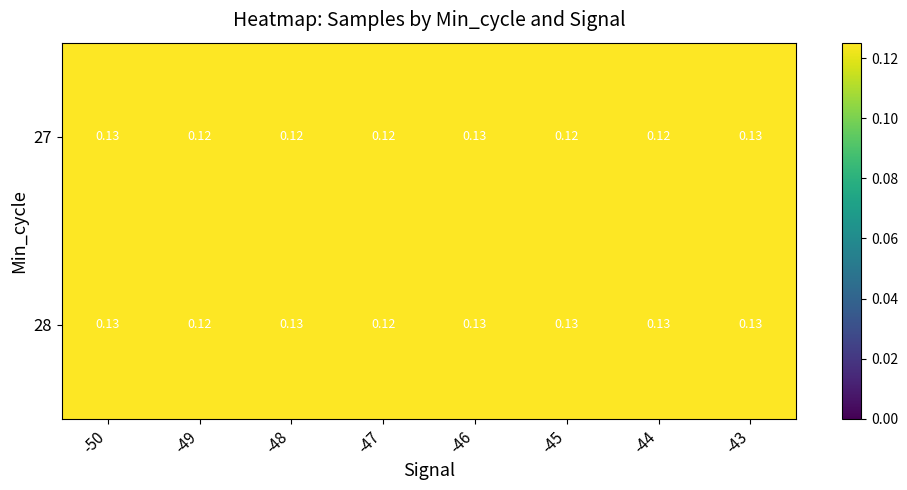

Reading left to right, what are all the values shown in this chart?

27: -50=0.1	-49=0.1	-48=0.1	-47=0.1	-46=0.1	-45=0.1	-44=0.1	-43=0.1
28: -50=0.1	-49=0.1	-48=0.1	-47=0.1	-46=0.1	-45=0.1	-44=0.1	-43=0.1